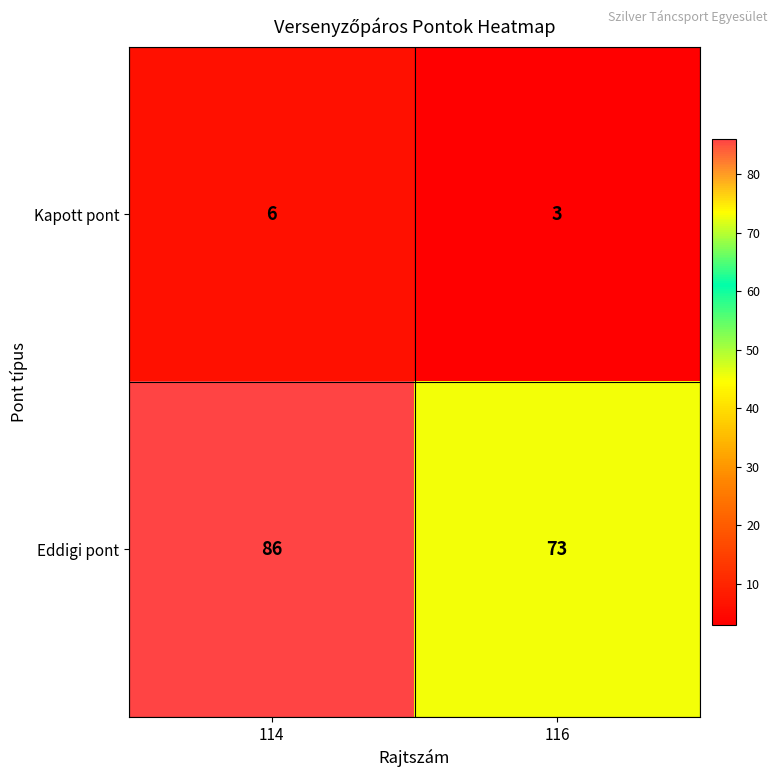

How many data points does each series have?

2